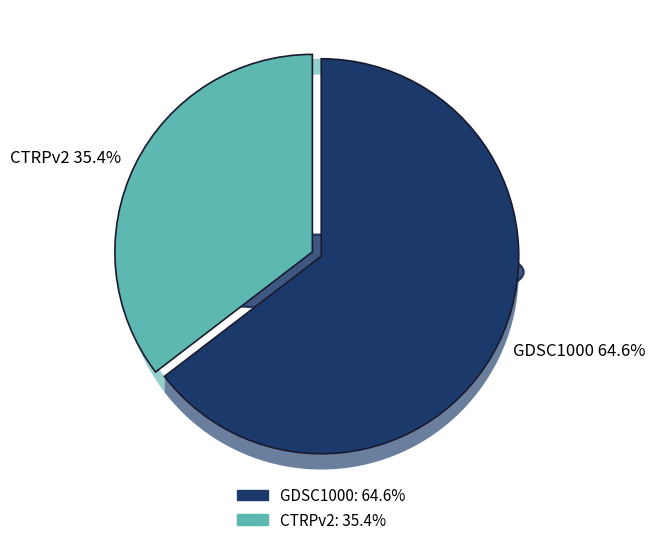

Which slice is the largest?

GDSC1000